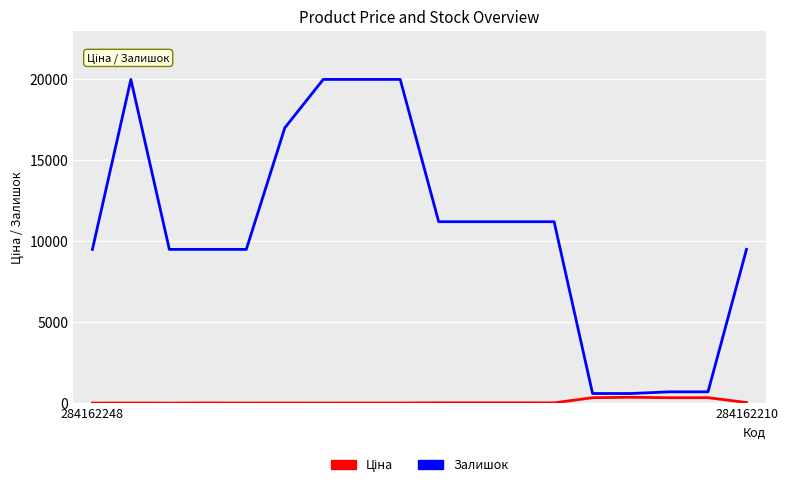

How many distinct data groups are displayed?

2